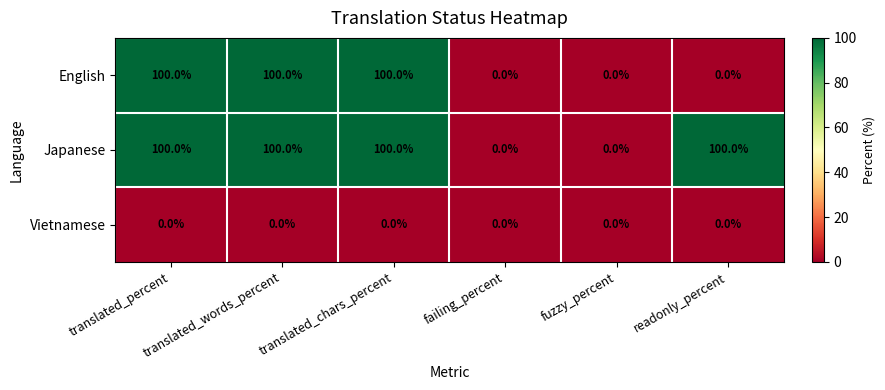

Which series has the largest total across all categories?

Japanese